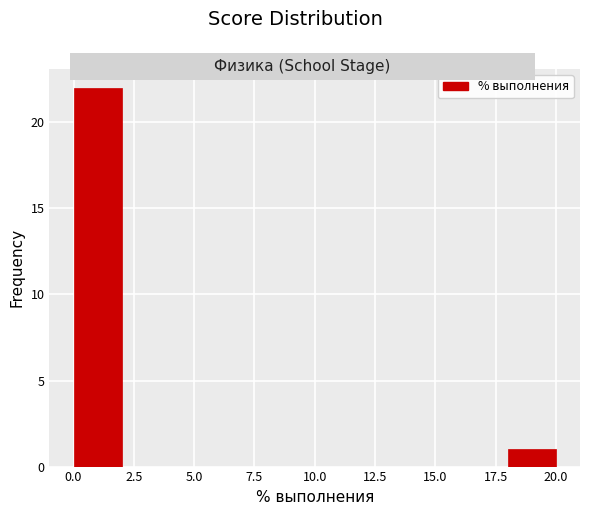

Reading left to right, transcribe this chart: for each bar, give the range it covers on the x-axis and its height. The values are not printed on the chart, so give them approximately, as read against the axis.

0 to 2: 22
2 to 4: 0
4 to 6: 0
6 to 8: 0
8 to 10: 0
10 to 12: 0
12 to 14: 0
14 to 16: 0
16 to 18: 0
18 to 20: 1